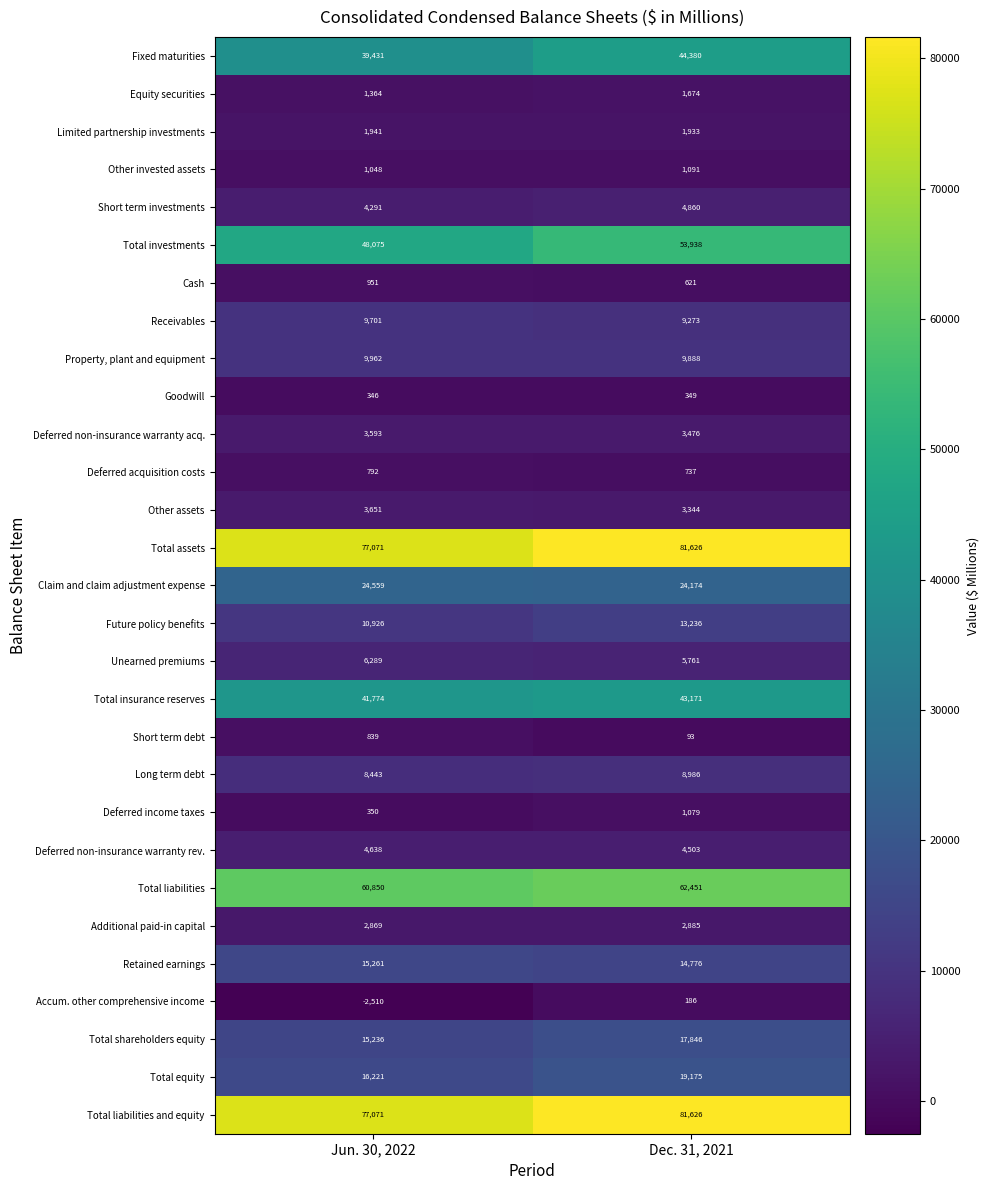

At which category is the sum across all series the highest?

Dec. 31, 2021